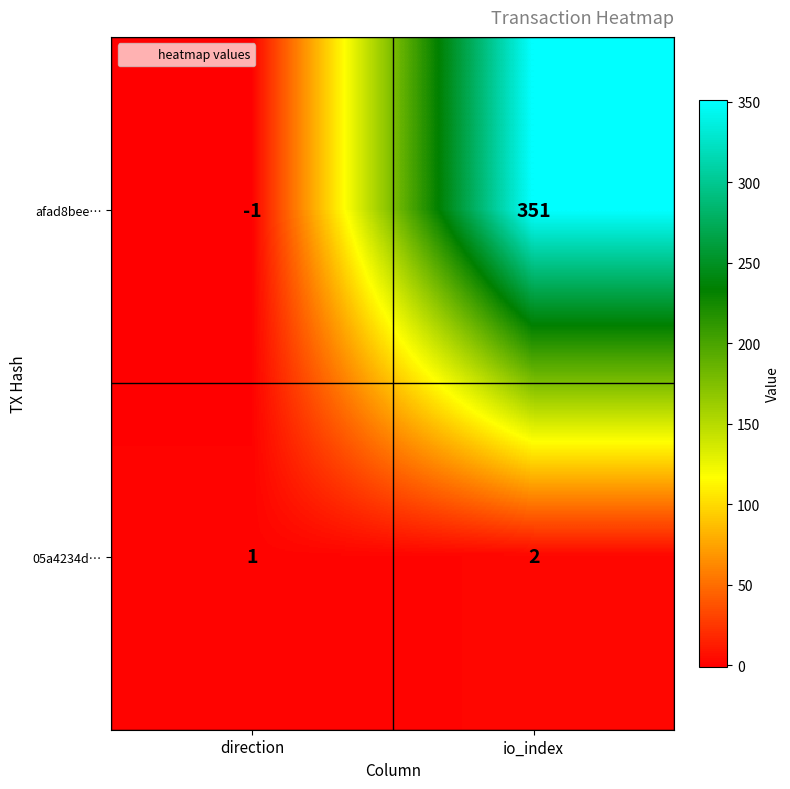

At how many categories does at least one series exceed 261?

1